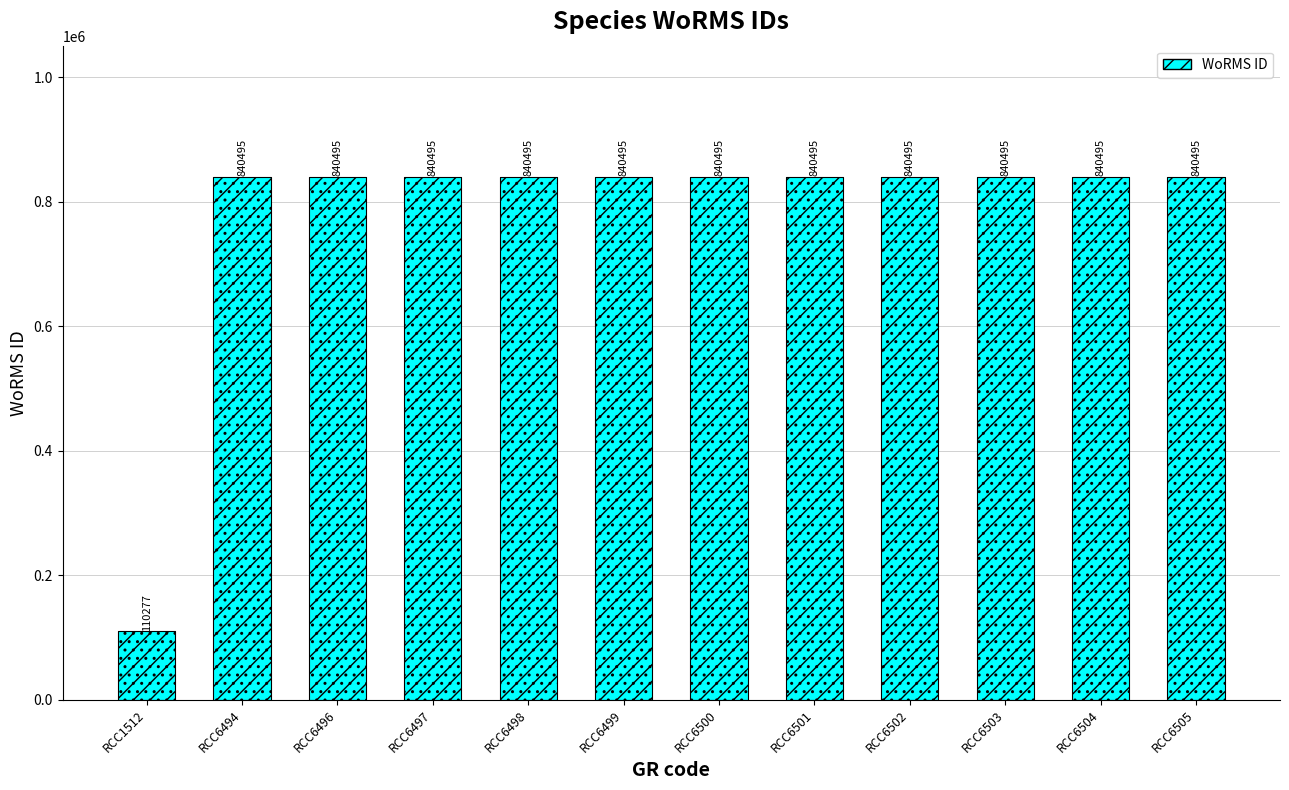

Reading right to left, list all the values displayed in this chart.

RCC6505=840495	RCC6504=840495	RCC6503=840495	RCC6502=840495	RCC6501=840495	RCC6500=840495	RCC6499=840495	RCC6498=840495	RCC6497=840495	RCC6496=840495	RCC6494=840495	RCC1512=110277